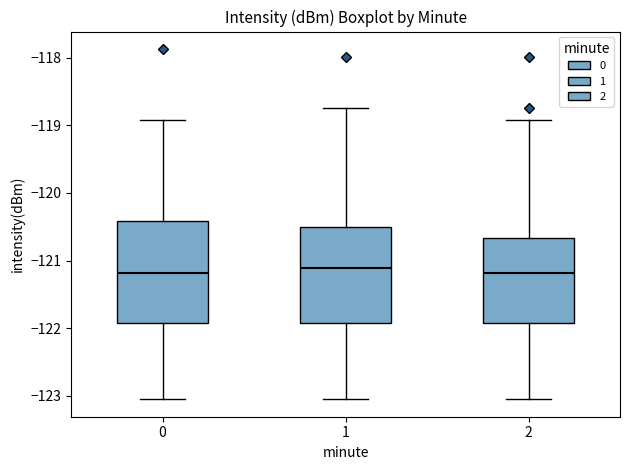

Reading left to right, read every box against the y-axis: the position of its median line, the range the box covers, and the ends of its whiskers. The values are not printed on the chart, so give them approximately, as read against the axis.

0: median -121.2, box -121.9 to -120.4, whiskers -123.0 to -118.9
1: median -121.1, box -121.9 to -120.5, whiskers -123.0 to -118.7
2: median -121.2, box -121.9 to -120.7, whiskers -123.0 to -118.9